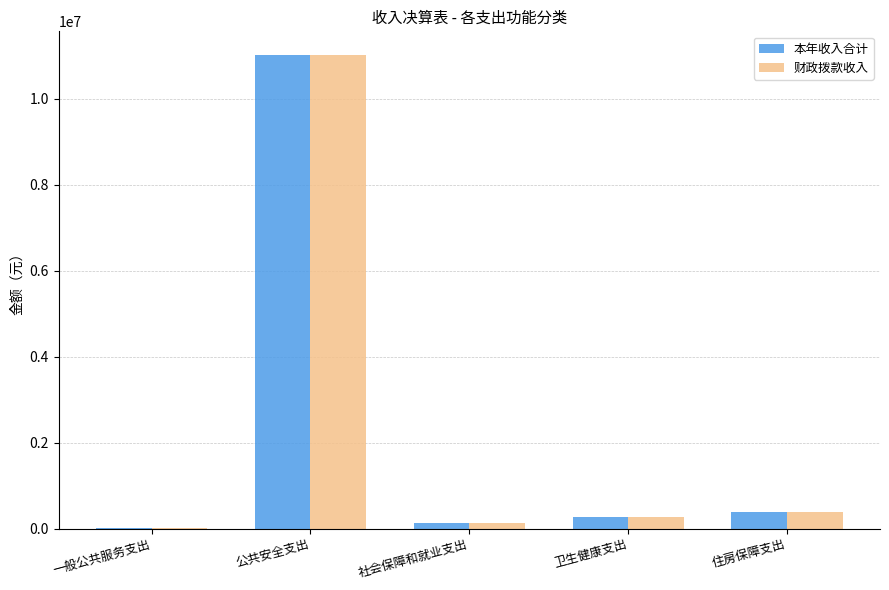

What is the highest value of the 财政拨款收入 series?

11018858.6